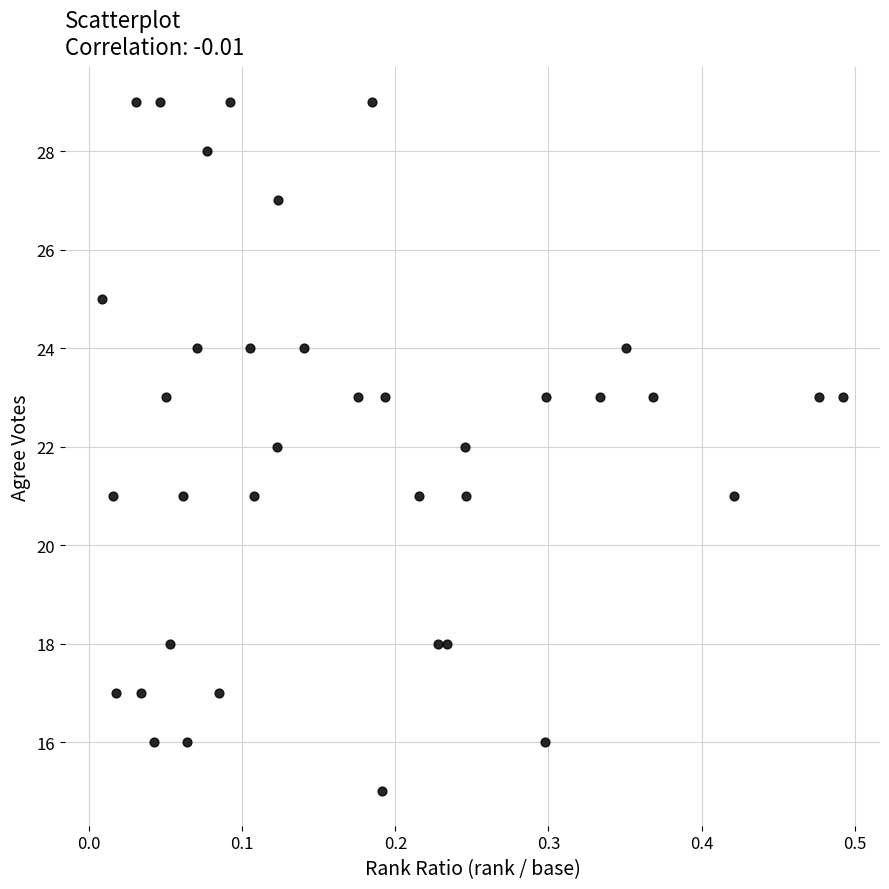

What is the range of Y values (max minus min)?

14